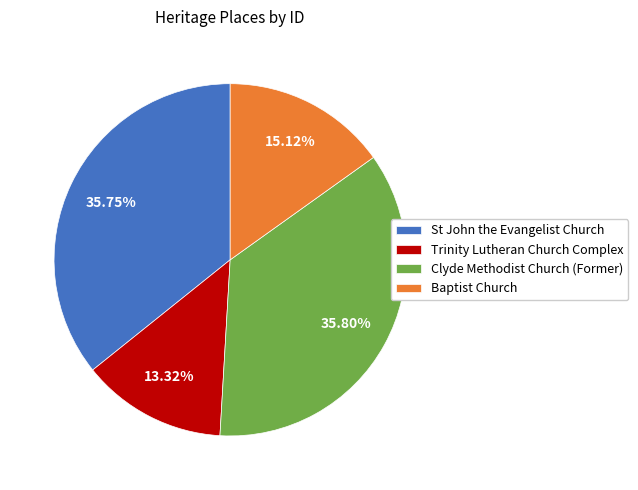

How many segments does this pie chart have?

4